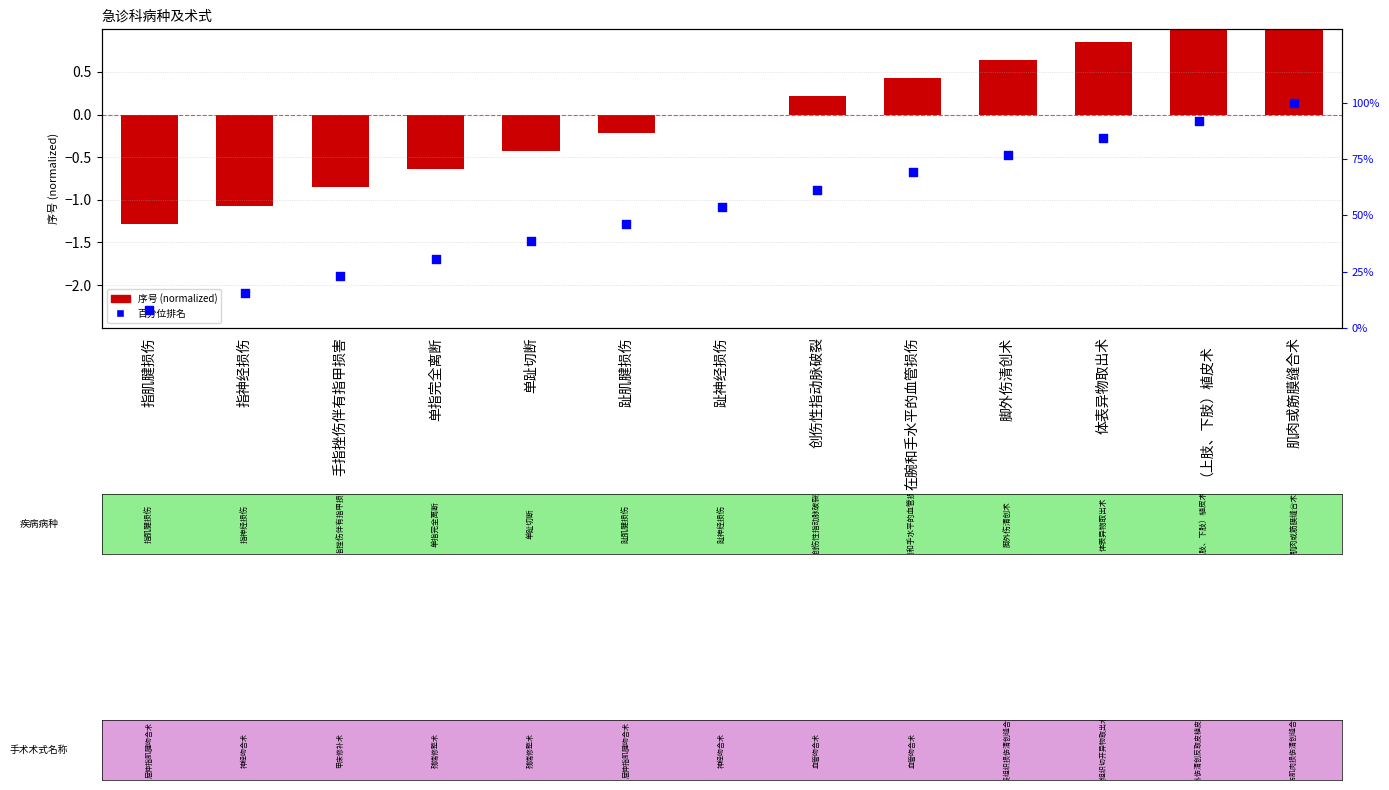

Is the value of 序号 (normalized) at （上肢、下肢）植皮术 greater than the value of 百分位排名 at 单指完全离断?

No